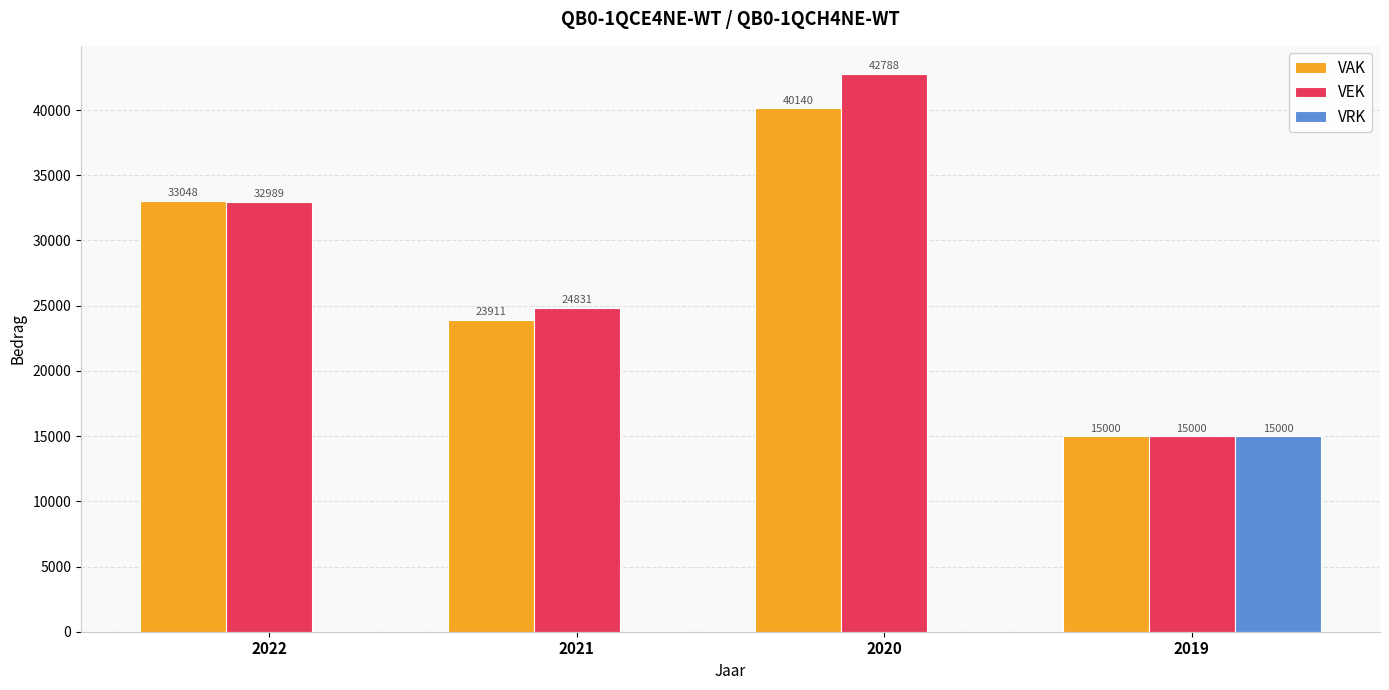

What value does the VAK series have at 2019?

15000